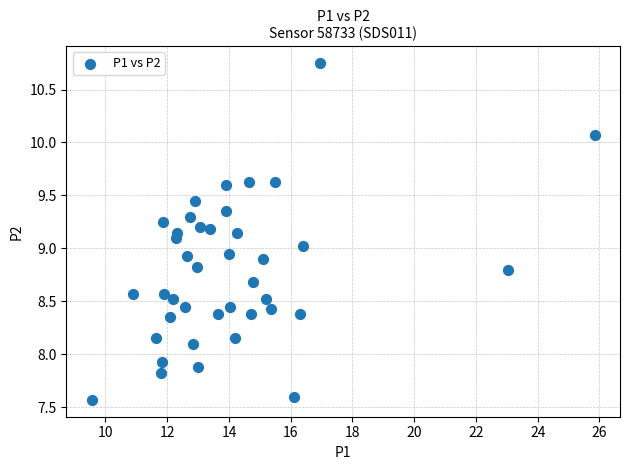

What is the range of Y values (max minus min)?

3.2